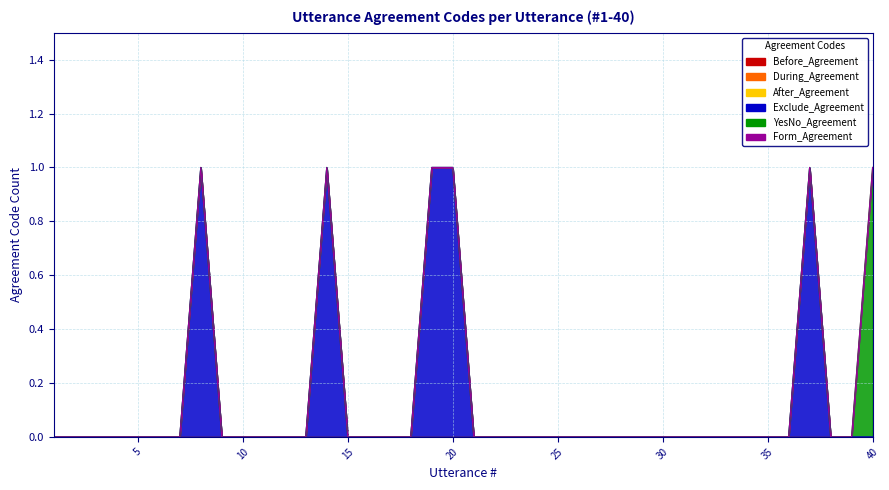

True or false: Before_Agreement and Exclude_Agreement cross at least once.

False